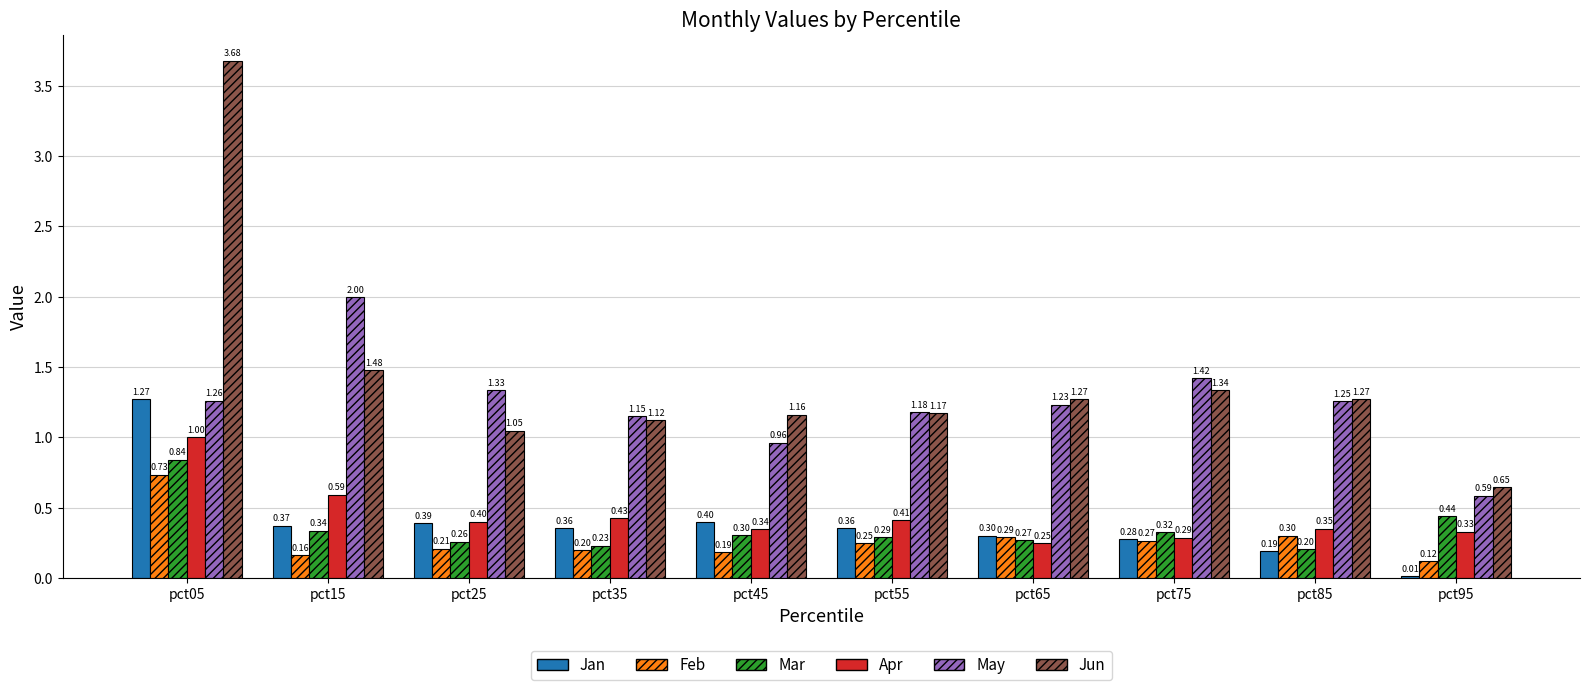

What is the difference between the second highest and second lowest values in the Jun series?

0.4